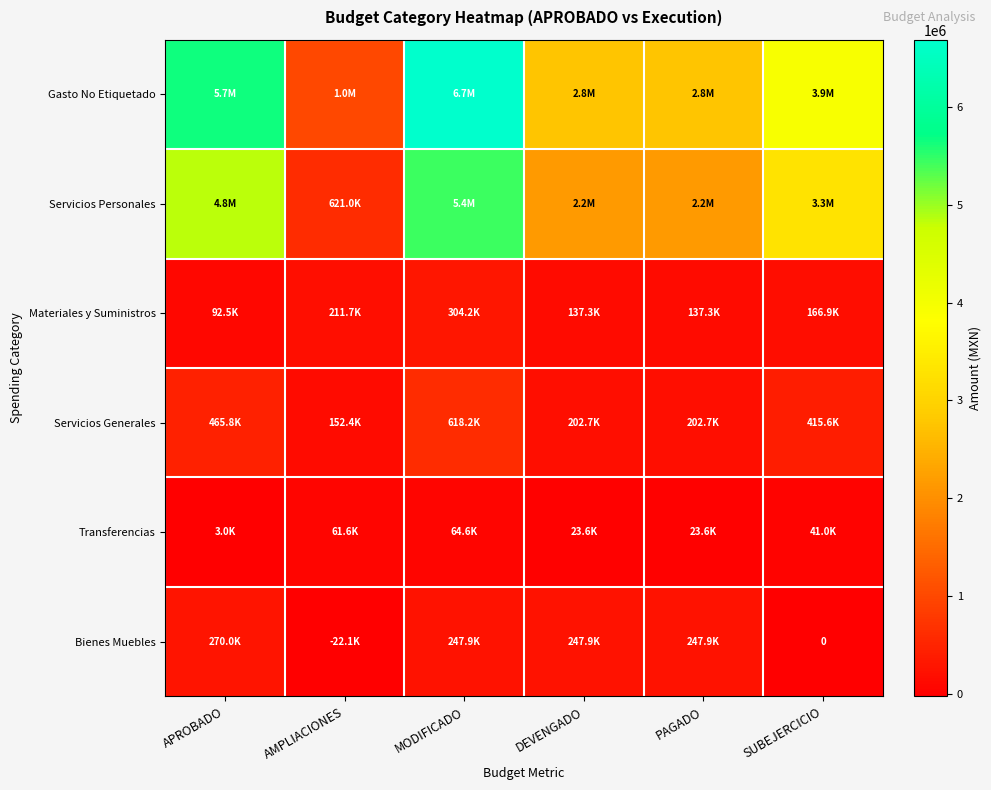

Rank the series by their maximum value, from highest to lowest.

Gasto No Etiquetado, Servicios Personales, Servicios Generales, Materiales y Suministros, Bienes Muebles, Transferencias